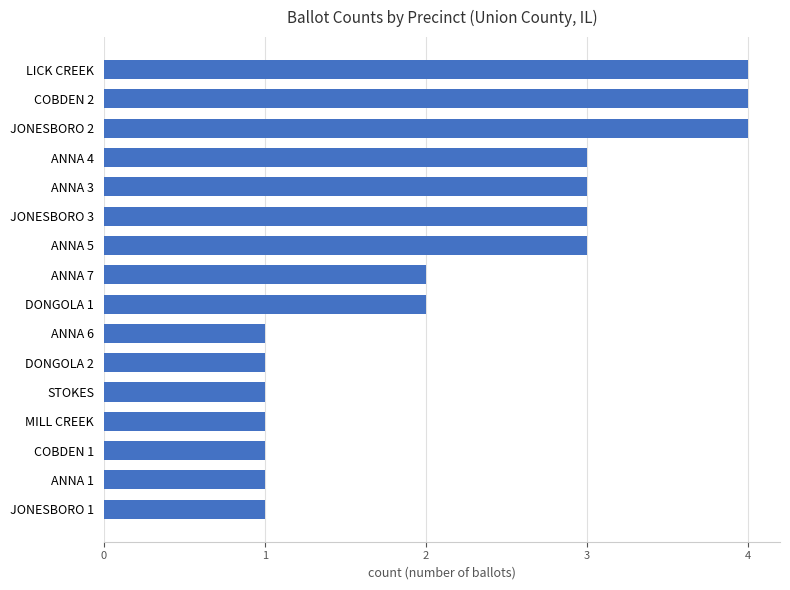

Reading bottom to top, transcribe all the data shown in this chart.

1	1	1	1	1	1	1	2	2	3	3	3	3	4	4	4